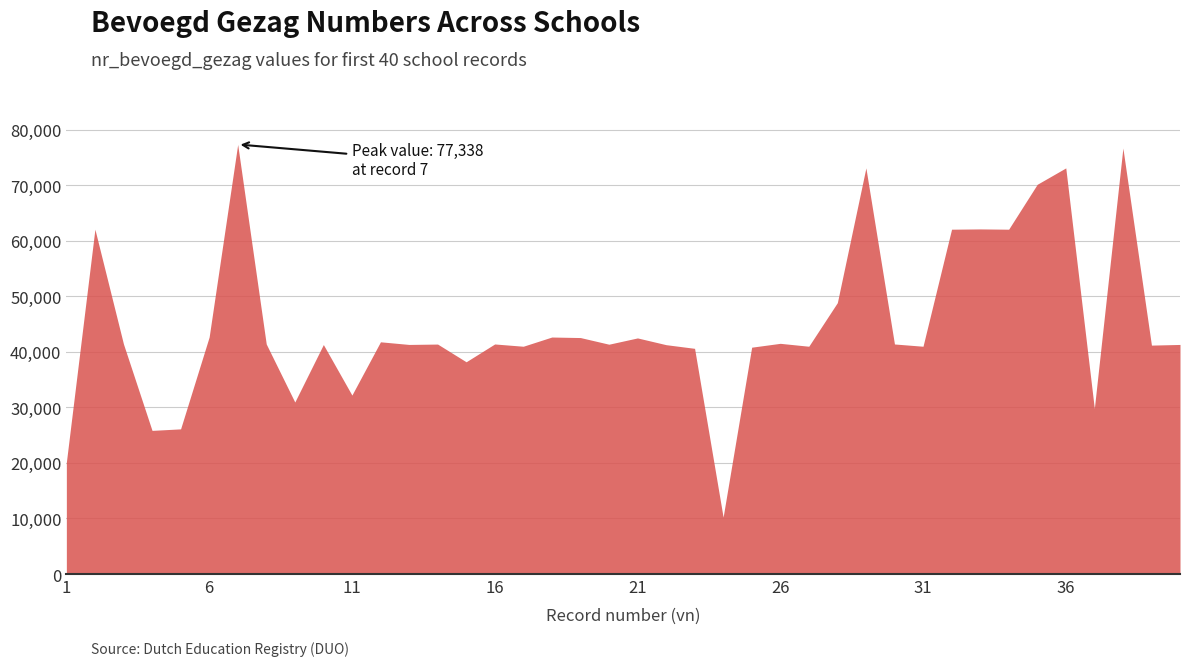

What is the minimum value shown in the chart?

10249